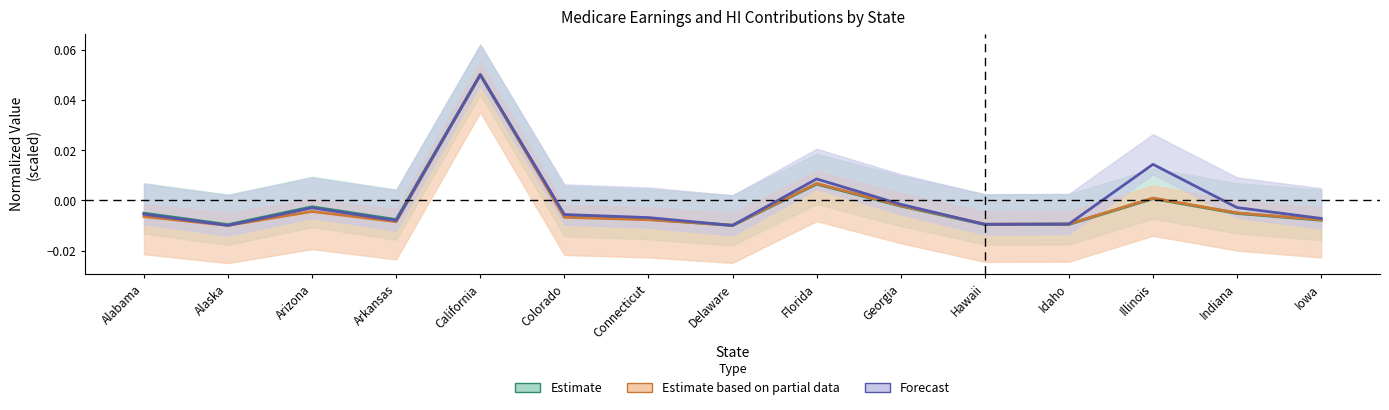

At which category is the sum across all series the highest?

California